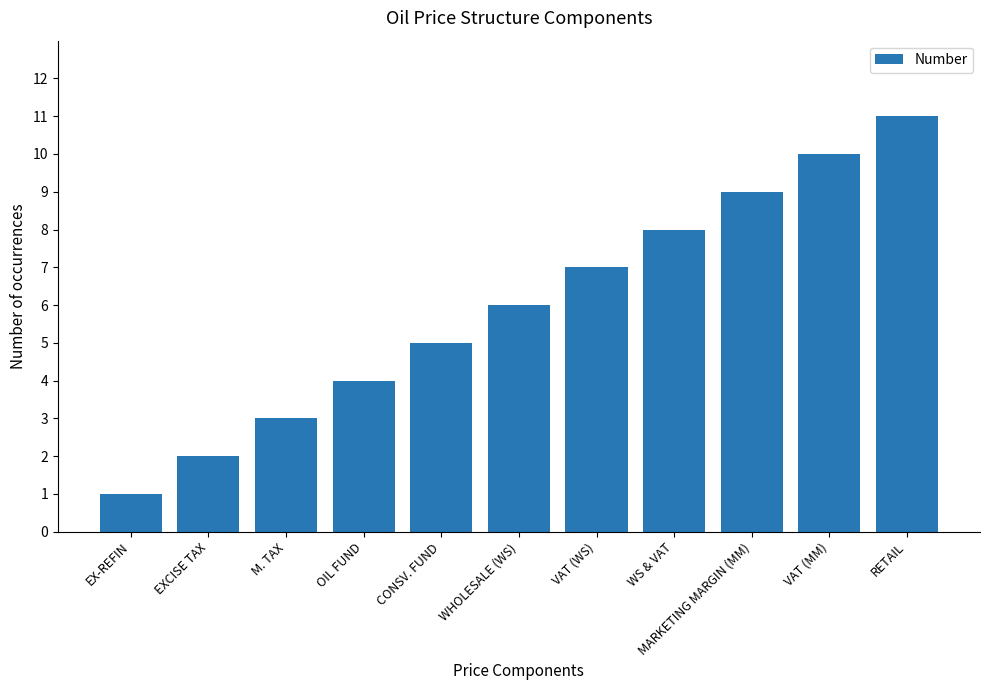

Reading left to right, extract all data points from this chart.

EX-REFIN=1	EXCISE TAX=2	M. TAX=3	OIL FUND=4	CONSV. FUND=5	WHOLESALE (WS)=6	VAT (WS)=7	WS & VAT=8	MARKETING MARGIN (MM)=9	VAT (MM)=10	RETAIL=11